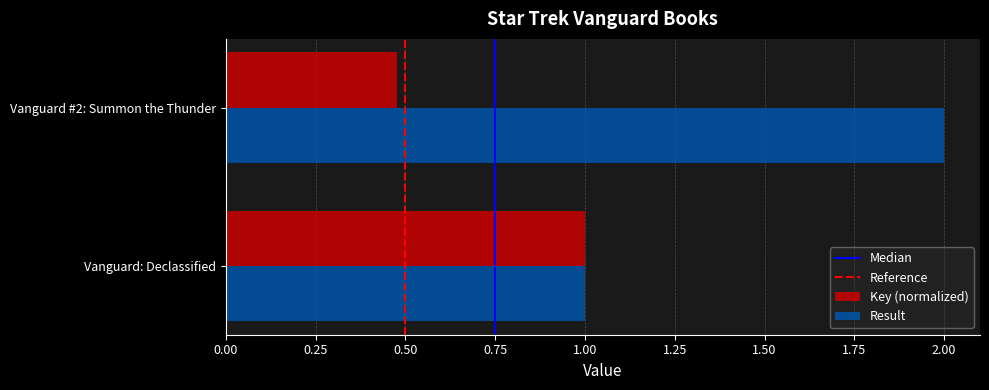

What is the sum of all Result values?

3.0